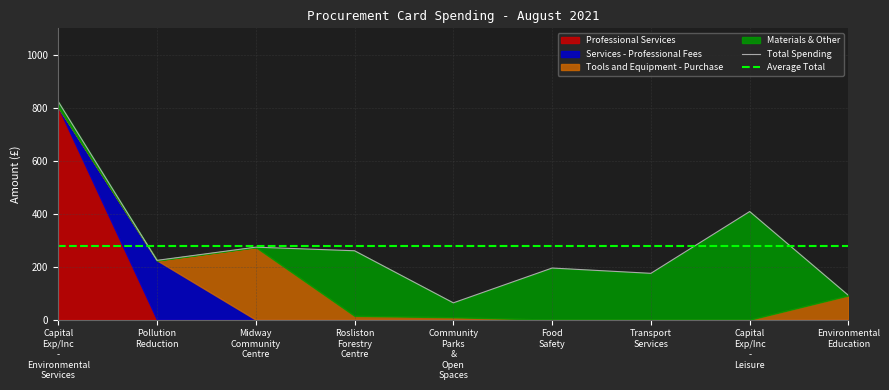

Where is Average Total nearest to the value 279?

Capital
Exp/Inc
-
Environmental
Services